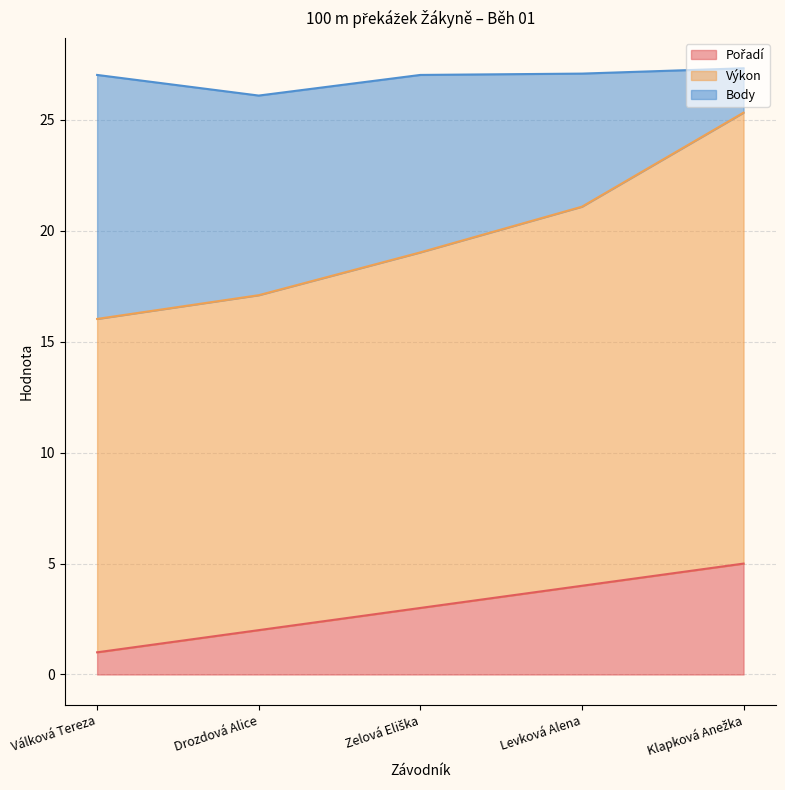

What value does the Výkon series have at Zelová Eliška?

19.0